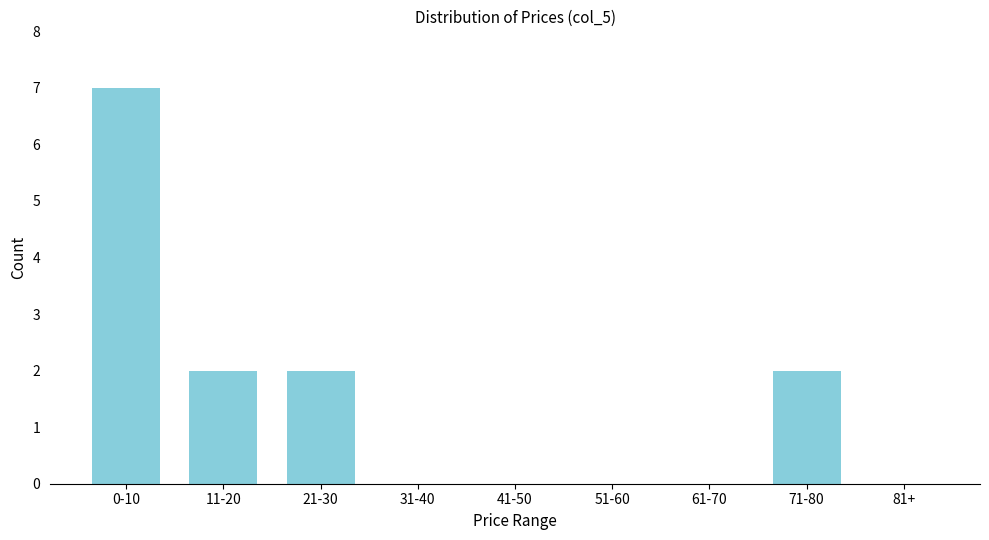

Reading left to right, list all the values displayed in this chart.

0-10=7	11-20=2	21-30=2	31-40=0	41-50=0	51-60=0	61-70=0	71-80=2	81+=0